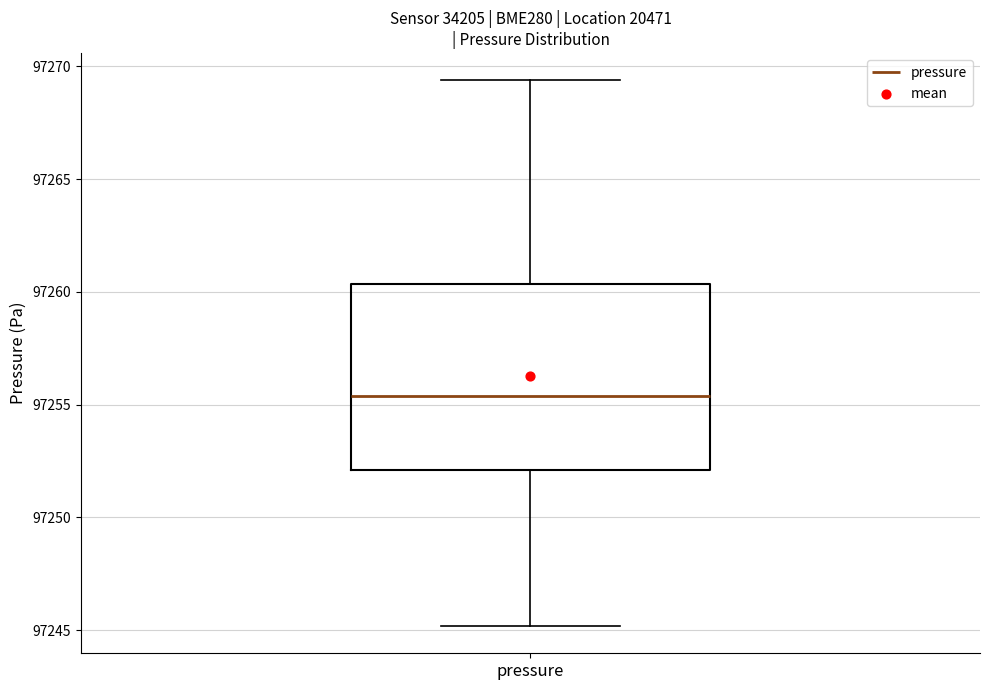

Transcribe this box plot: give where the median line is, the range the box spans, and where the two whiskers end, as read against the y-axis. The values are not printed on the chart, so give them approximately, as read against the axis.

median 97255.5, box 97252.0 to 97260.5, whiskers 97245.0 to 97269.5